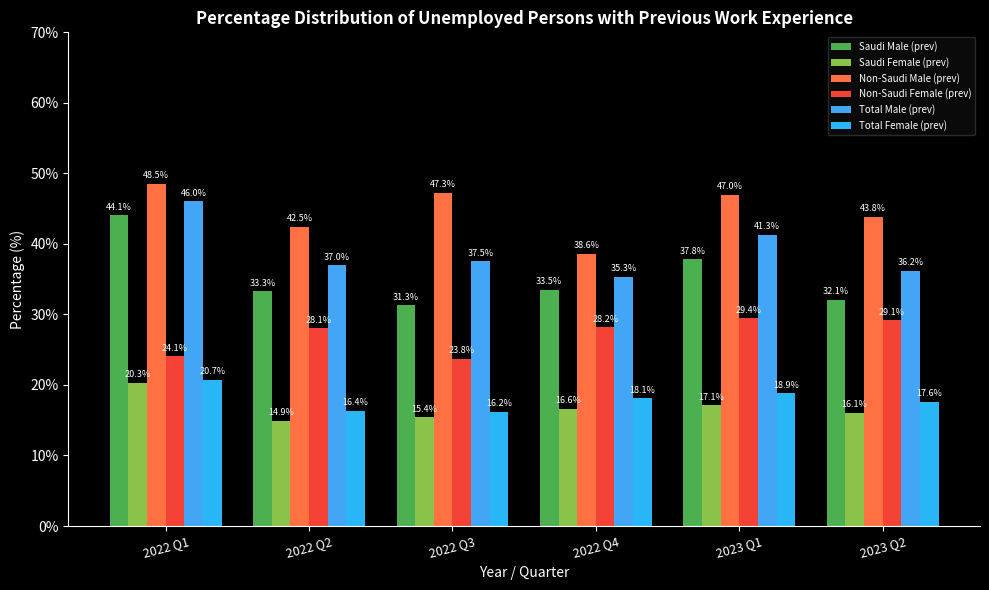

How many values in the Saudi Male (prev) series exceed 33?

4